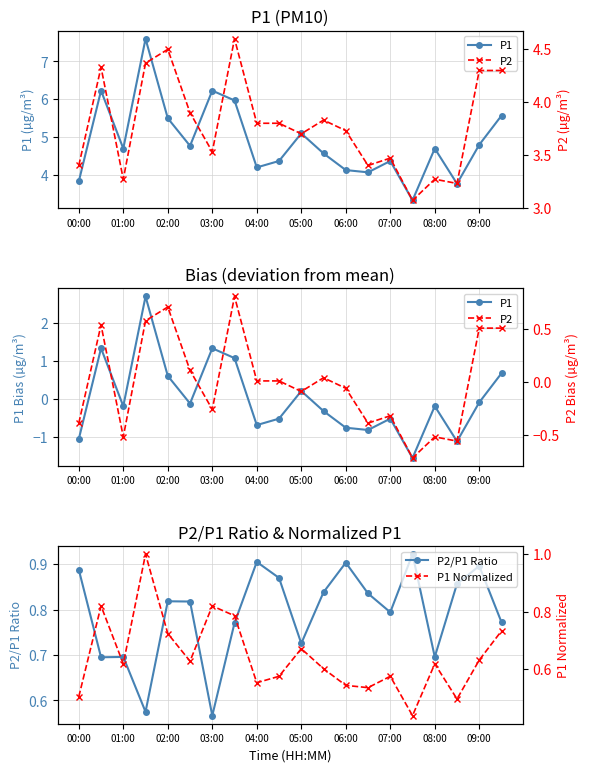

Where is P2/P1 Ratio nearest to the value 0?

03:00